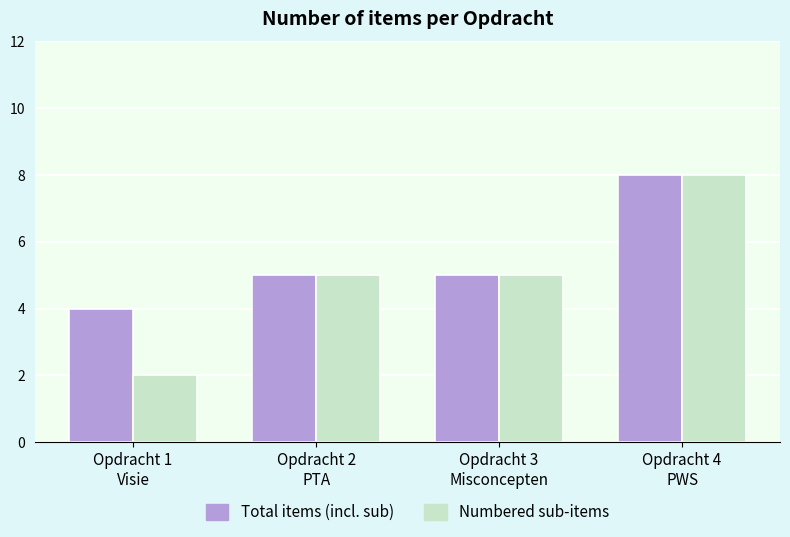

Are the bars horizontal?

No